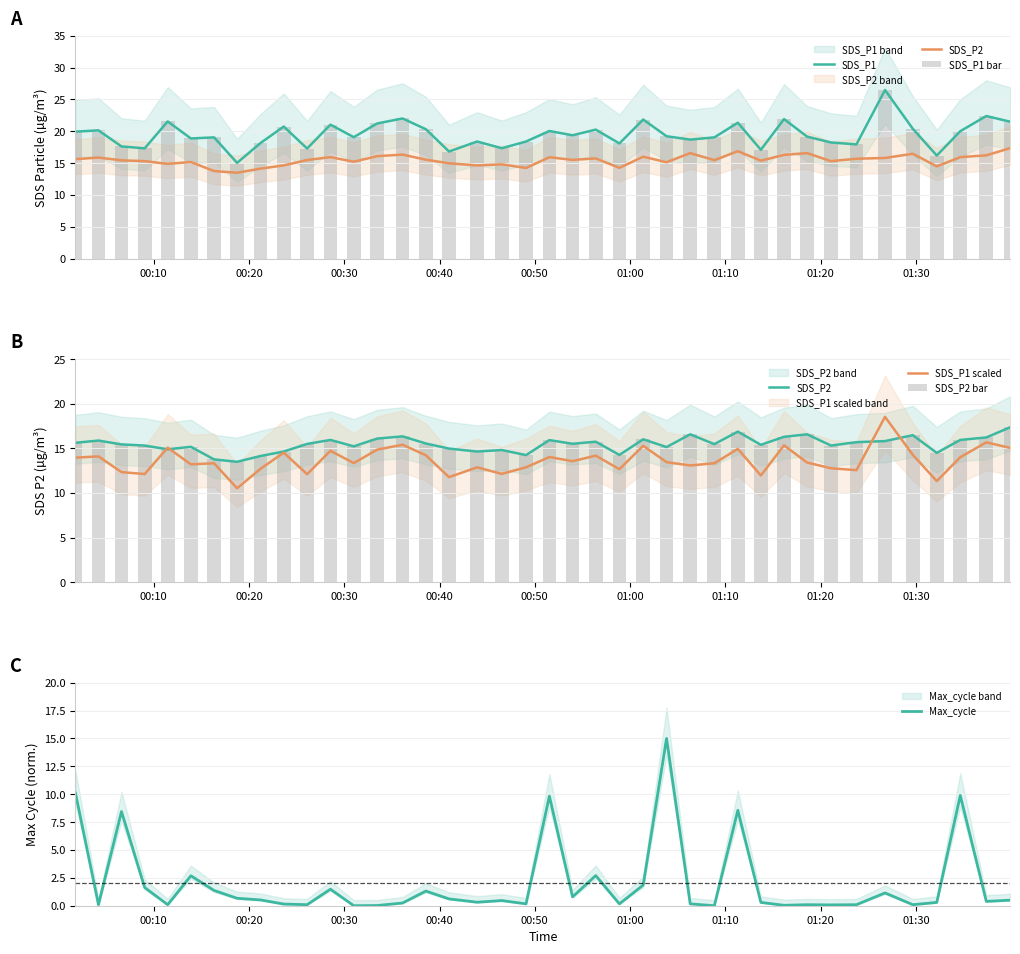

Count the number of categories in the chart.

40